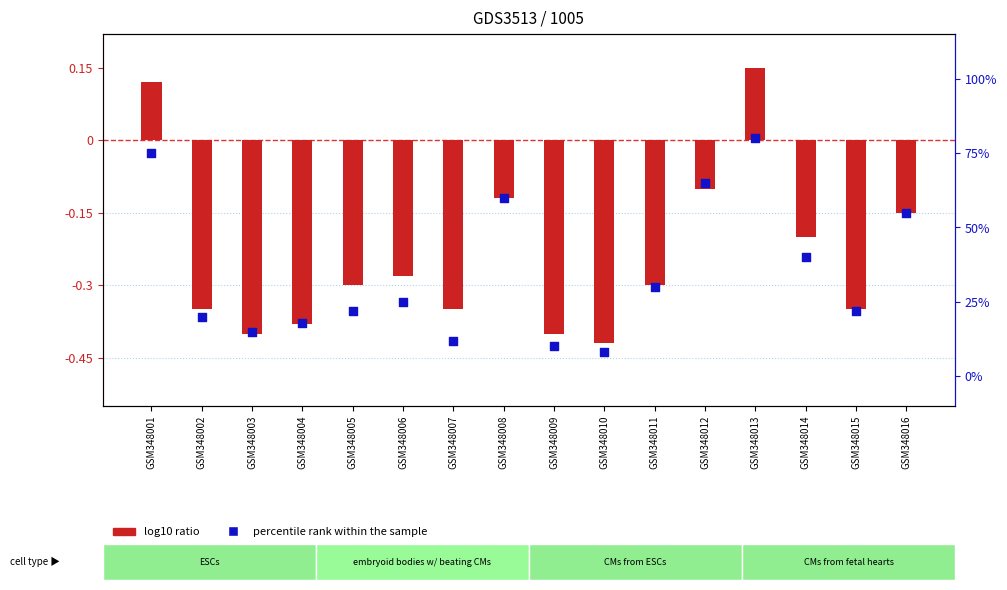

Which series has the largest Y range (max minus min)?

percentile rank within the sample